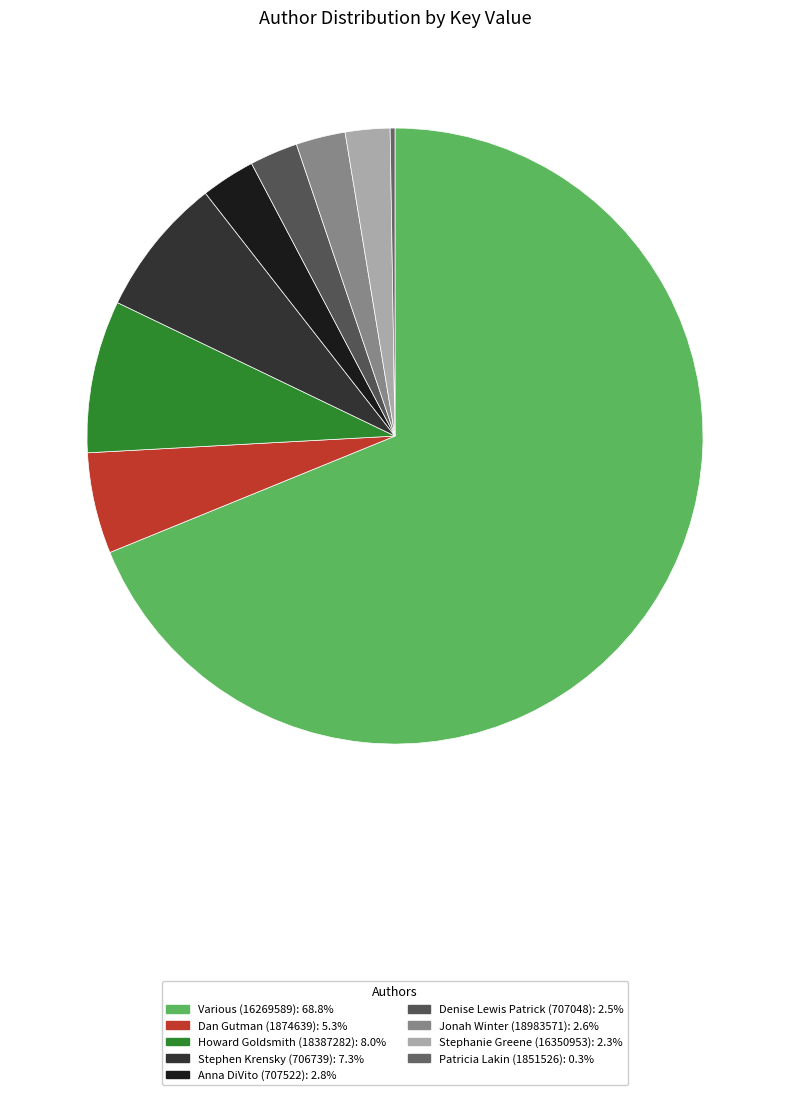

What is the largest slice in the pie chart?

Various (16269589)